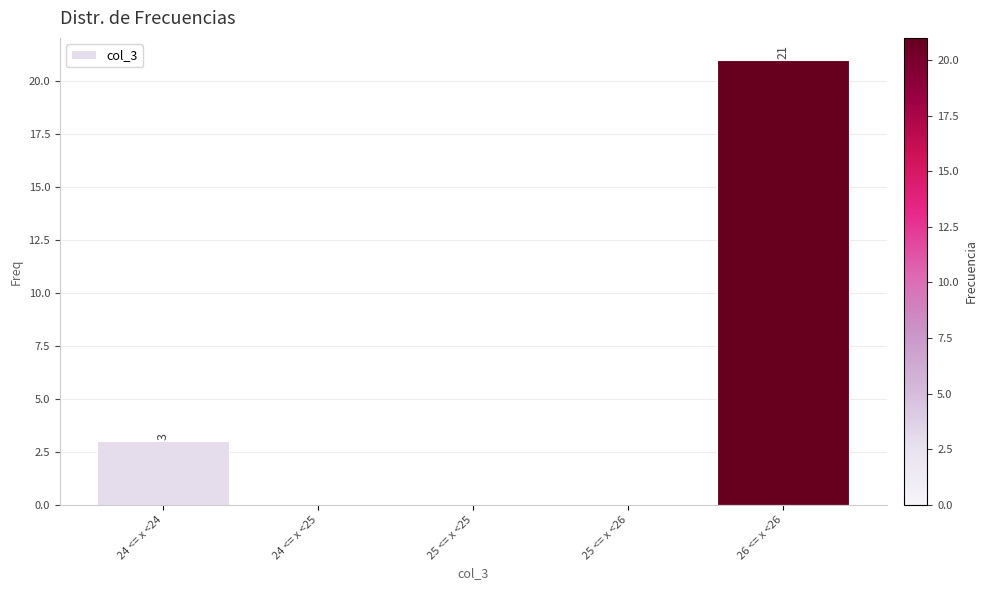

Reading left to right, transcribe all the data shown in this chart.

24 <= x <24=3	24 <= x <25=0	25 <= x <25=0	25 <= x <26=0	26 <= x <26=21